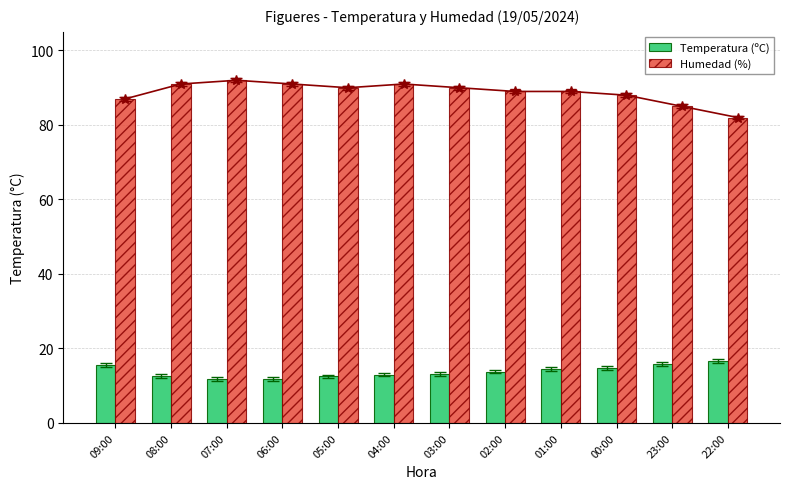

What is the value of the Humedad (%) bar at the 11th from the left?

85.0